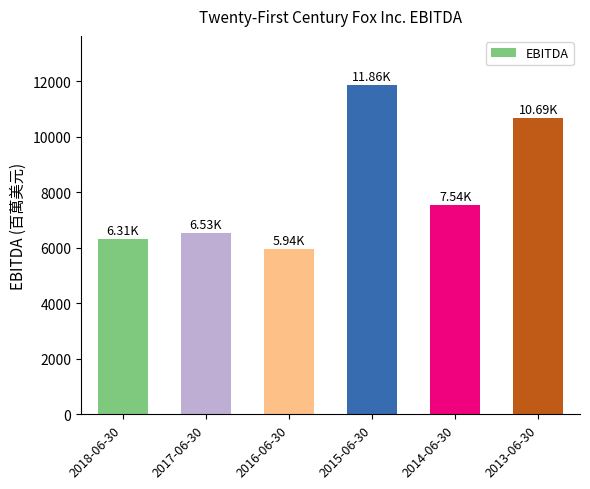

Reading right to left, what are all the values shown in this chart?

10685	7537	11861	5943	6526	6311